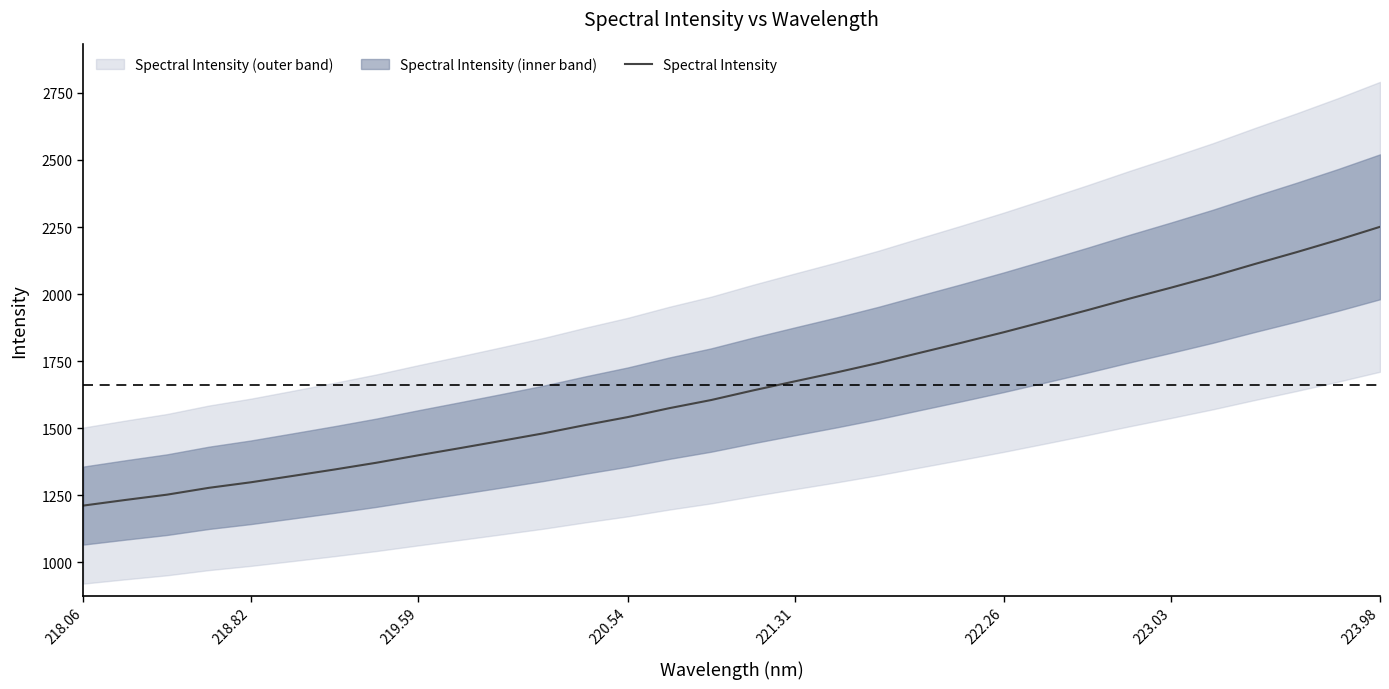

At which label does Spectral Intensity reach its peak?

223.98